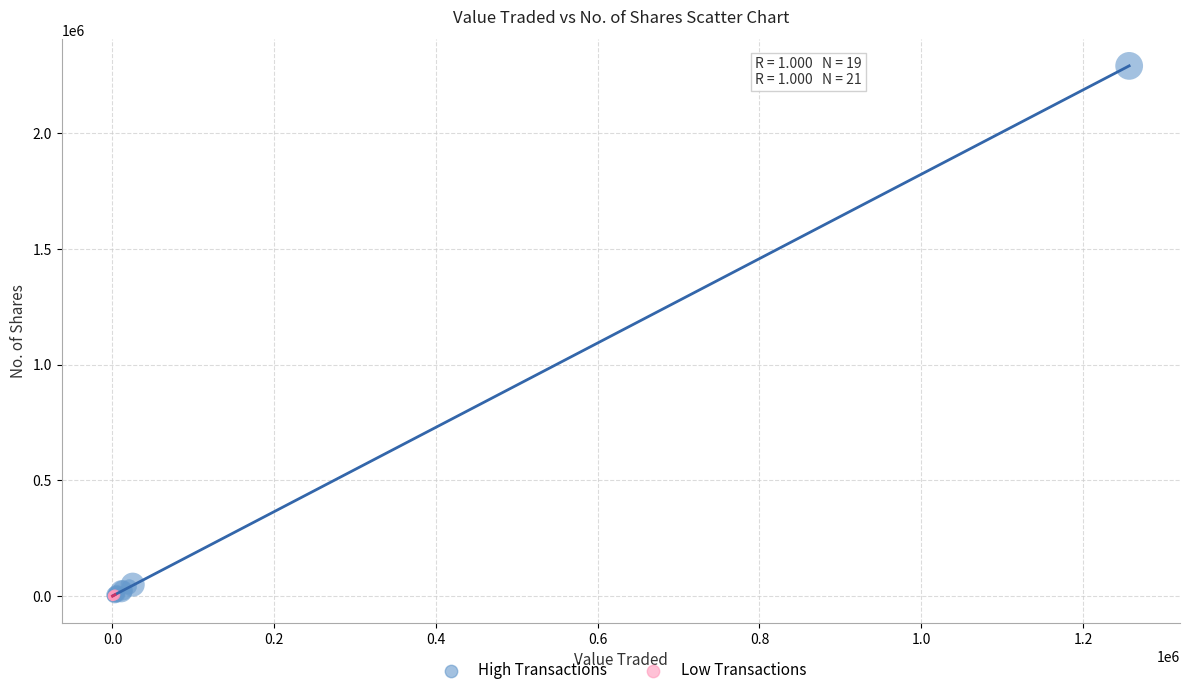

Which series contains the highest Y value?

High Transactions